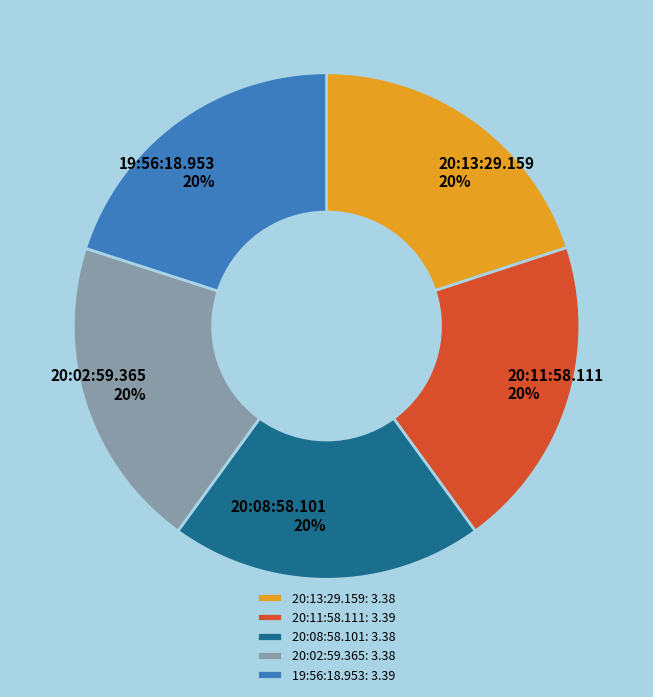

To the nearest percent, what percentage of the pie is 20:11:58.111?

20%